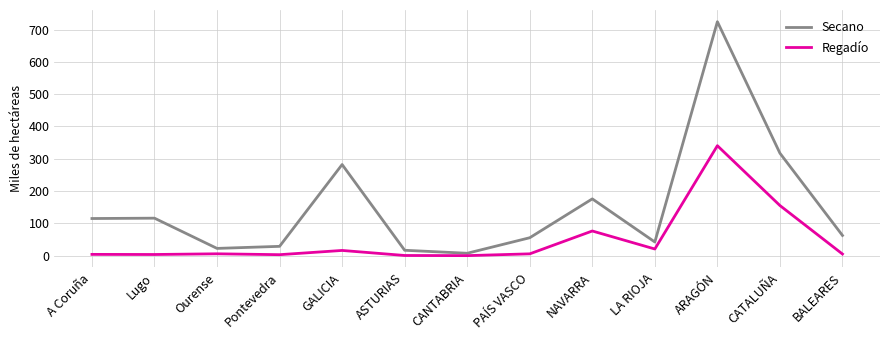

The Secano series shows 16.6 at ASTURIAS. True or false?

True